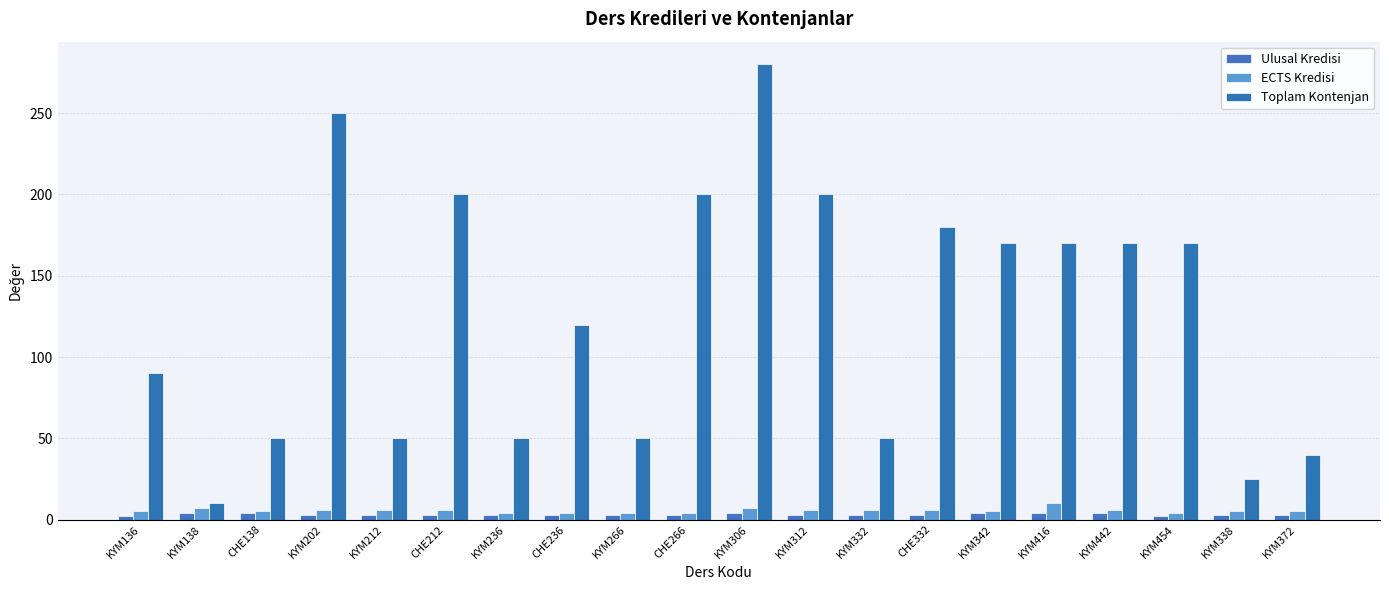

How many groups of bars are there?

20